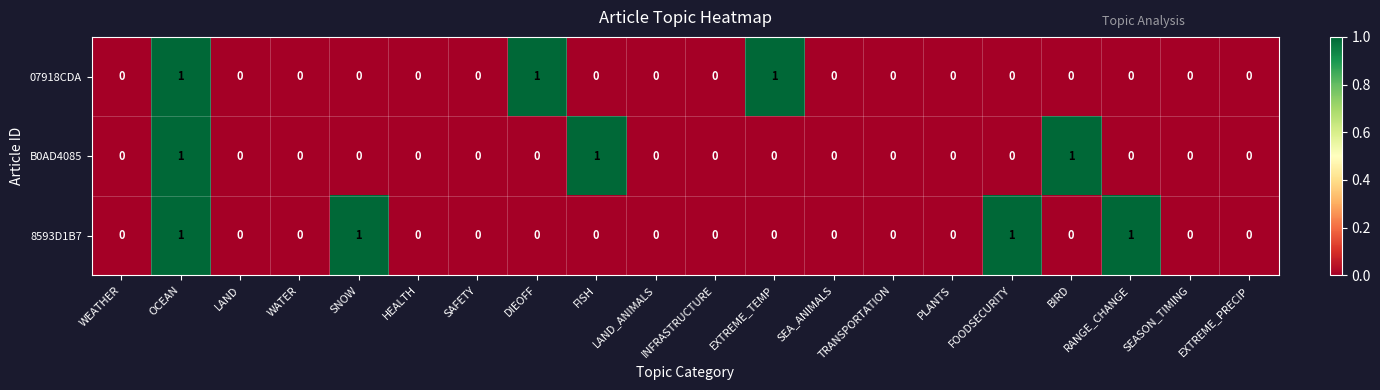

How many data points does each series have?

20